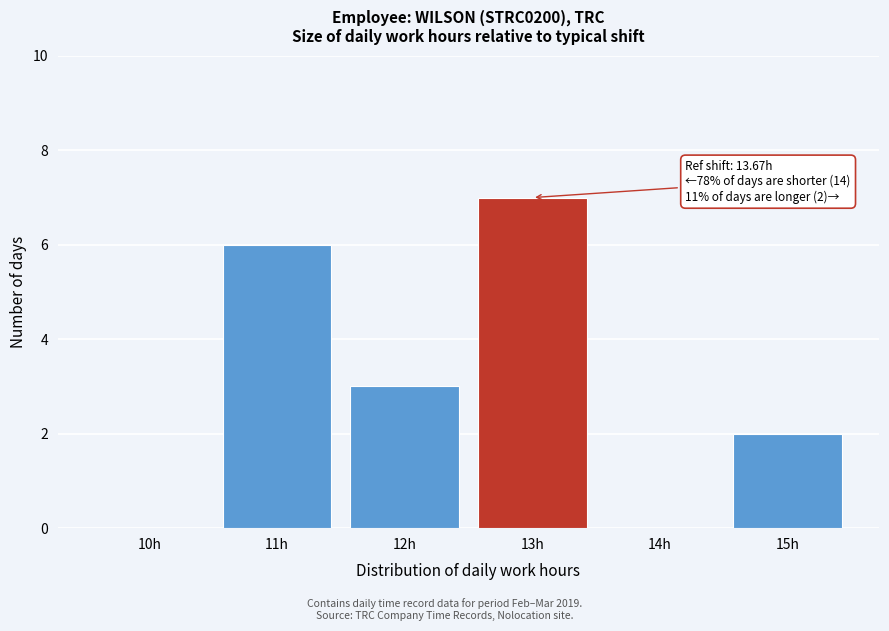

Reading right to left, extract all data points from this chart.

15h=2	14h=0	13h=7	12h=3	11h=6	10h=0